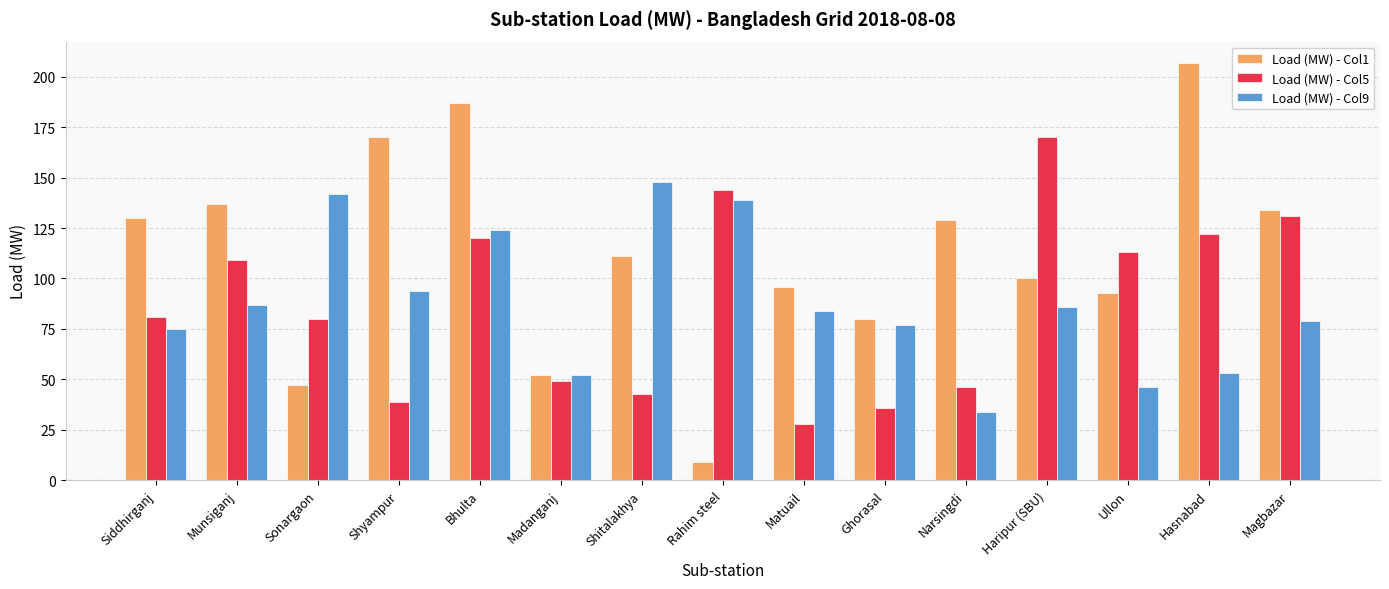

What is the difference between the highest and lowest values at Ullon?

67